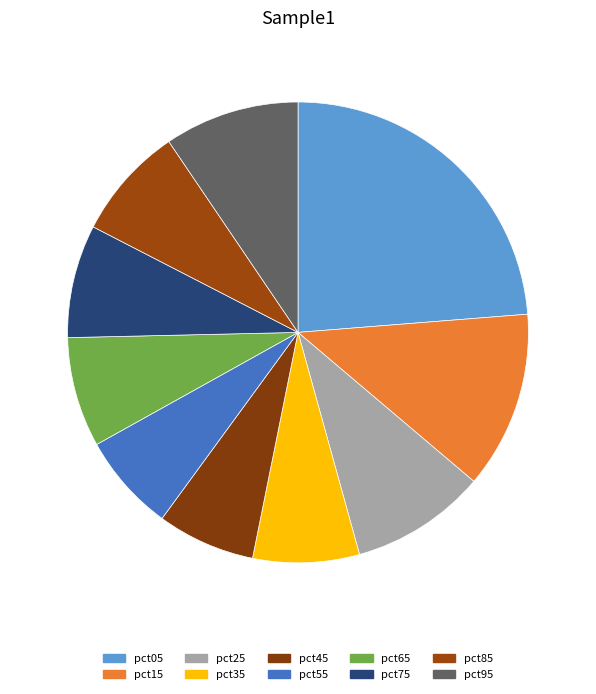

True or false: pct35 accounts for 2% of the total.

False